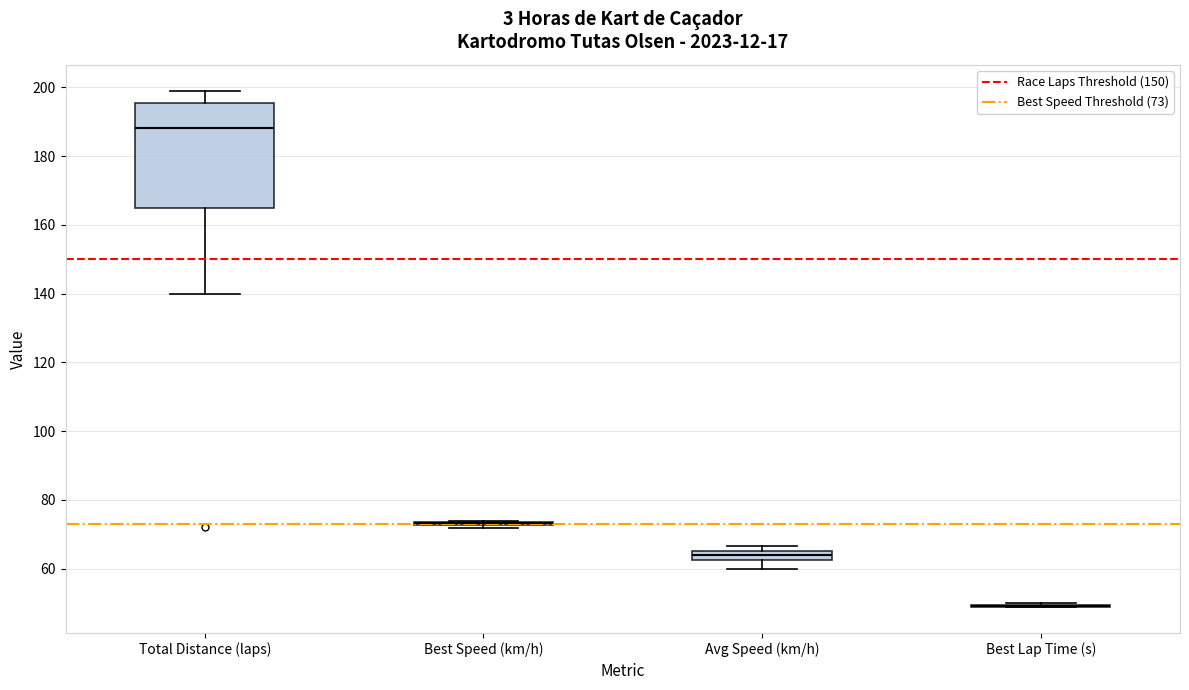

Which box is the tallest, from its lower edge to its upper edge?

Total Distance (laps)